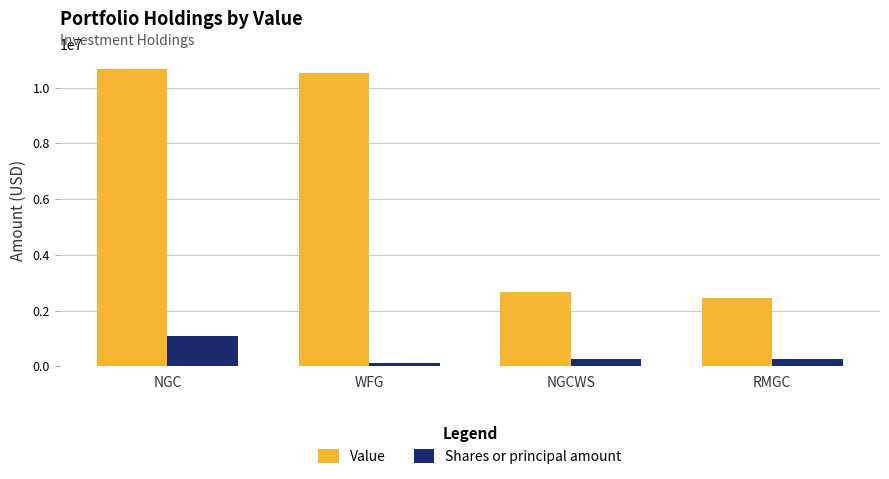

How many values in the Shares or principal amount series are below 275000?

2